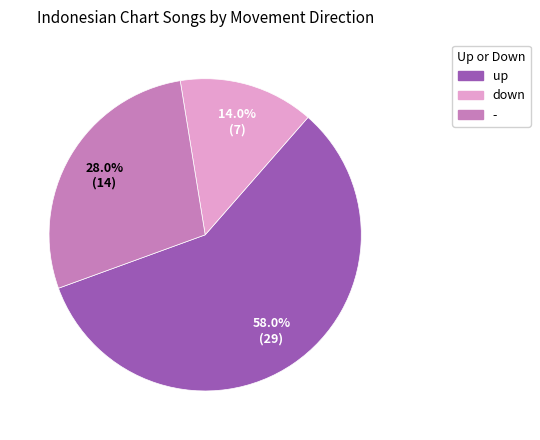

Count the number of slices in the pie.

3